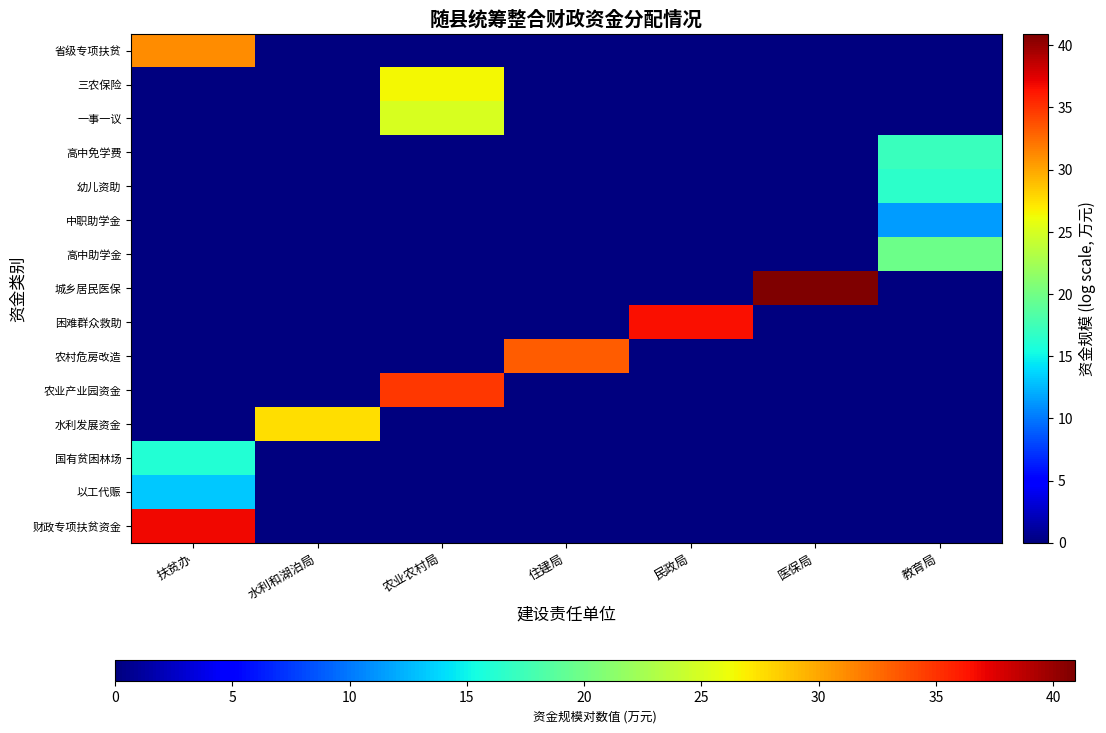

What is the greatest value displayed?

40.9